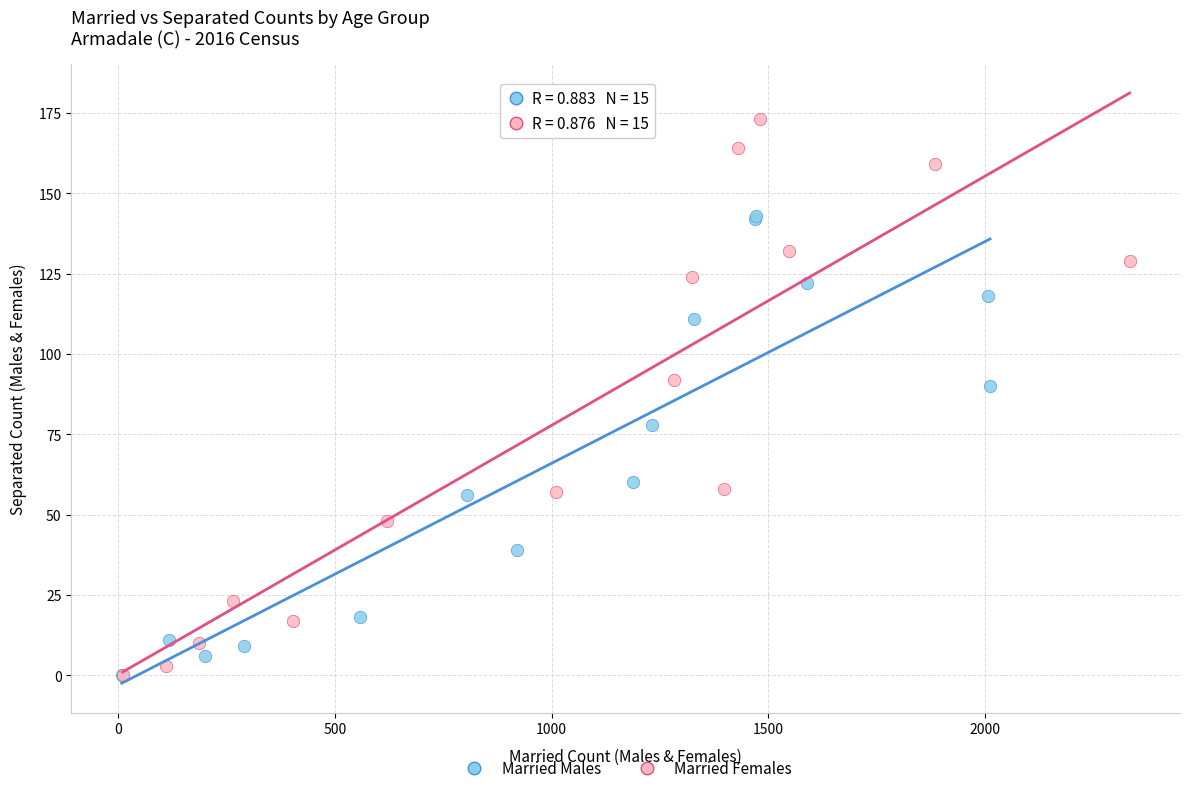

What are all the series names shown in the legend?

Married Males, Married Females